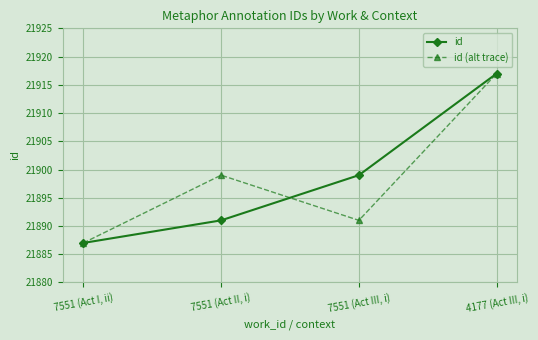

What is the sum of all id (alt trace) values?

87594